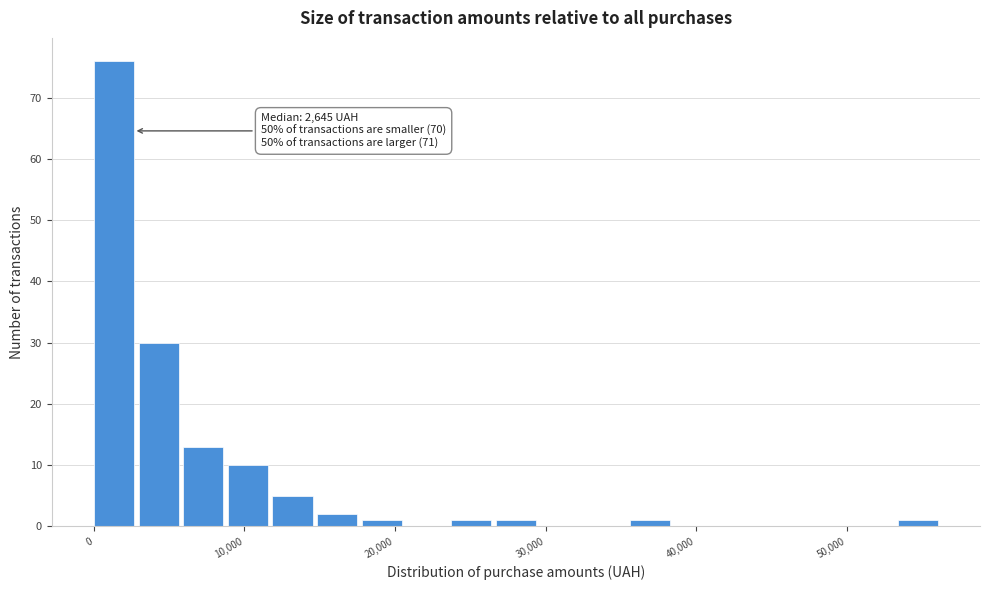

Read against the x-axis, roughly where is the centre of the tallest bar?

1000